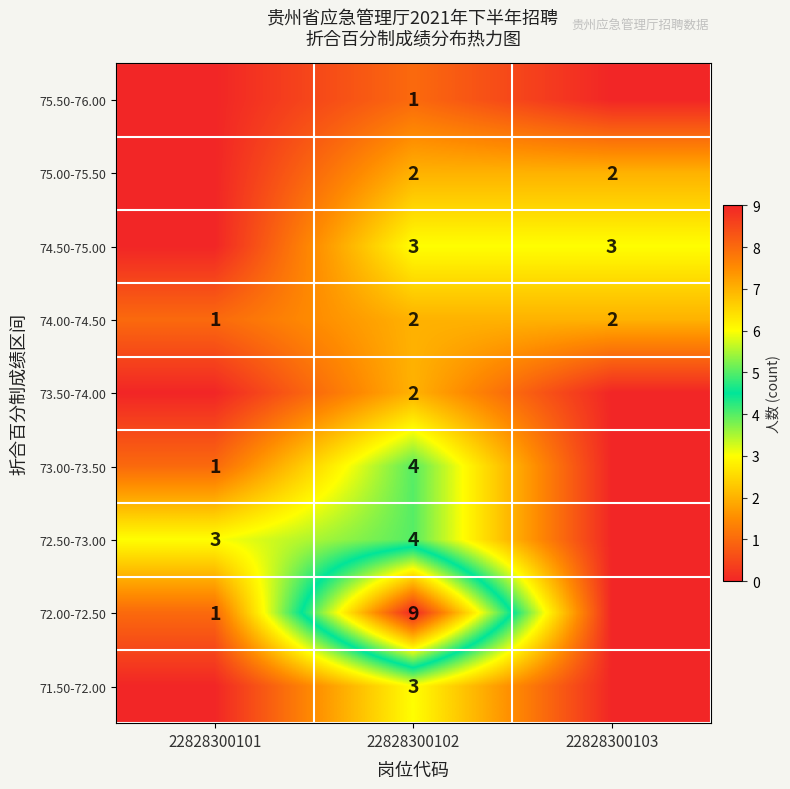

Is the value of 73.00-73.50 at 22828300102 greater than the value of 72.50-73.00 at 22828300101?

Yes